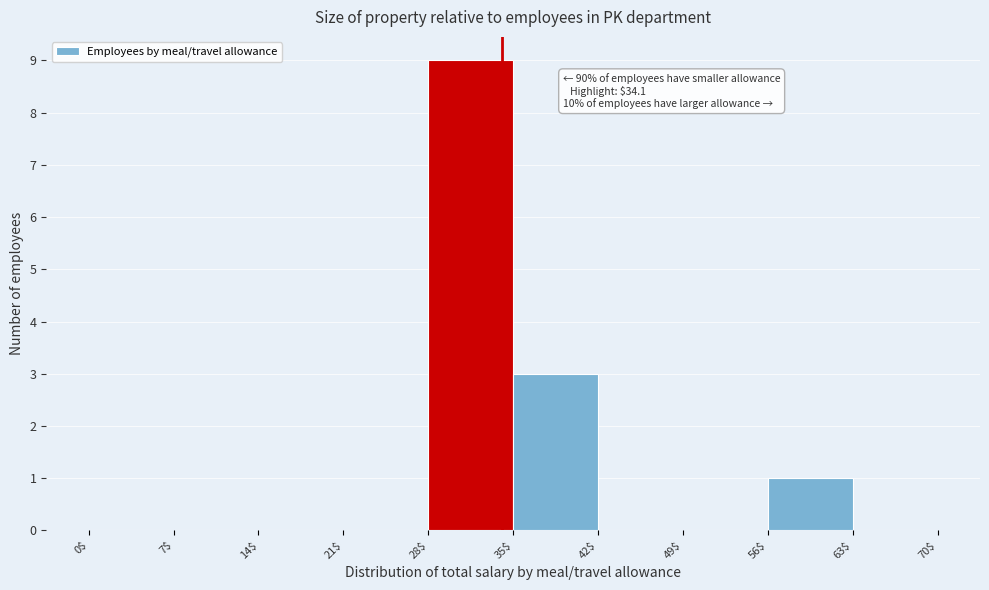

Which range on the x-axis has the tallest bar?

28$ to 35$